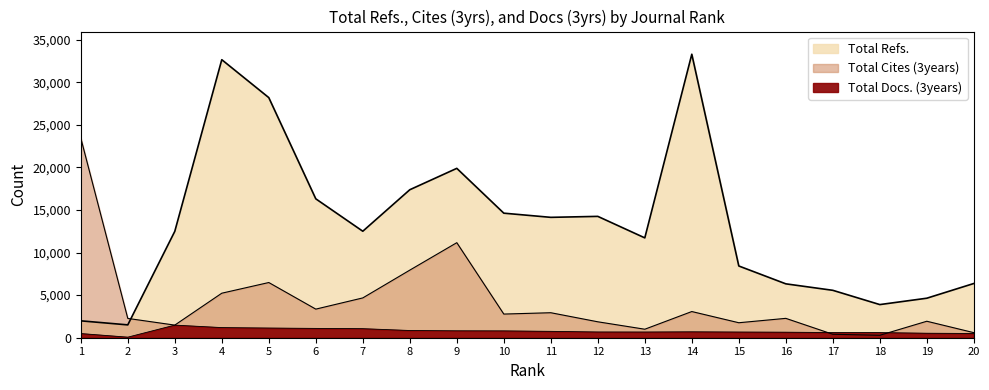

At 17, list the series in order from smallest to largest.

Total Cites (3years), Total Docs. (3years), Total Refs.